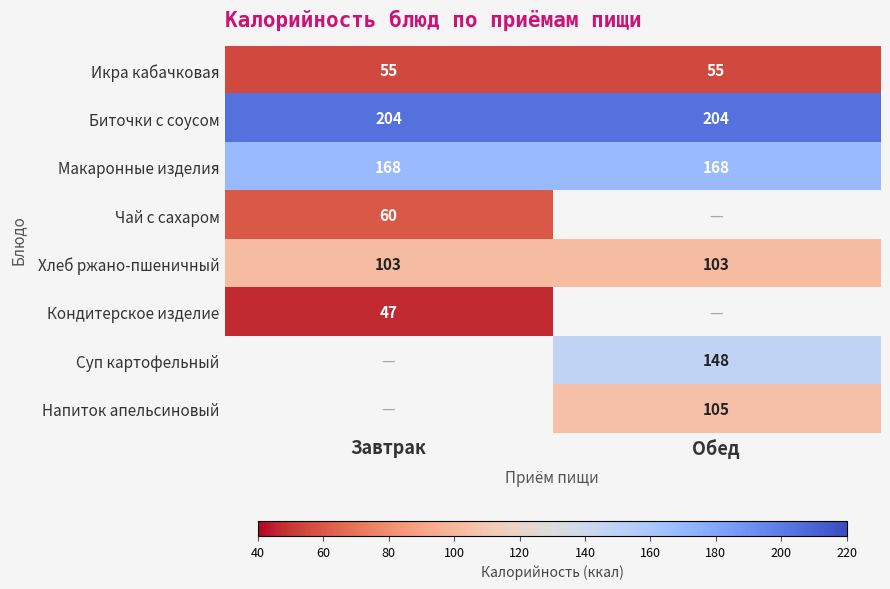

Is it true that Макаронные изделия equals 94 at Обед?

False